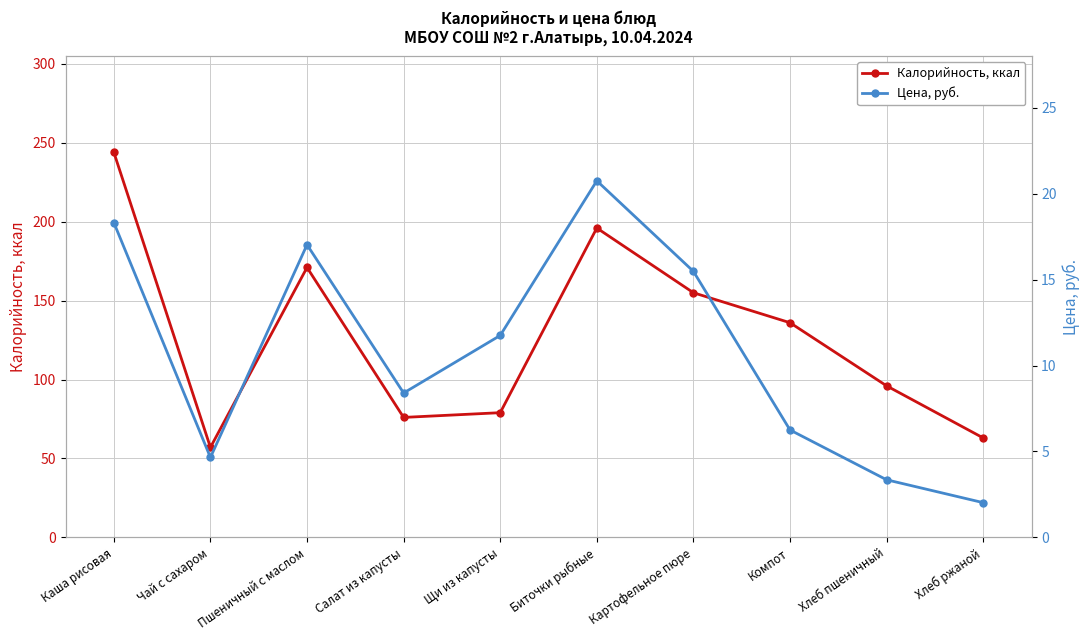

At which category does the chart reach its peak across all series?

Каша рисовая